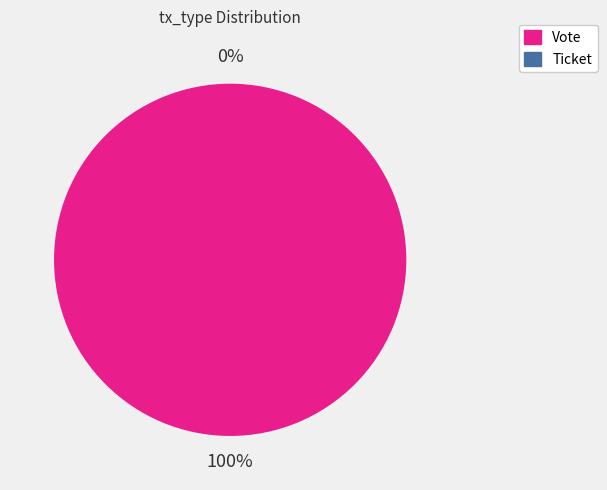

Rank the categories by value from highest to lowest.

Vote, Ticket